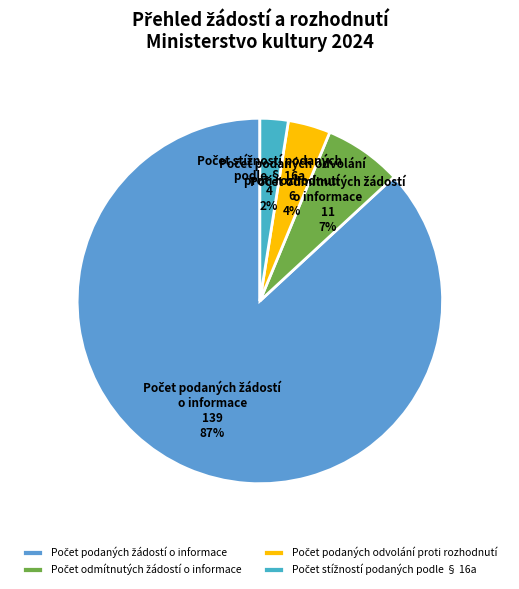

Is there a majority slice in this chart?

Yes